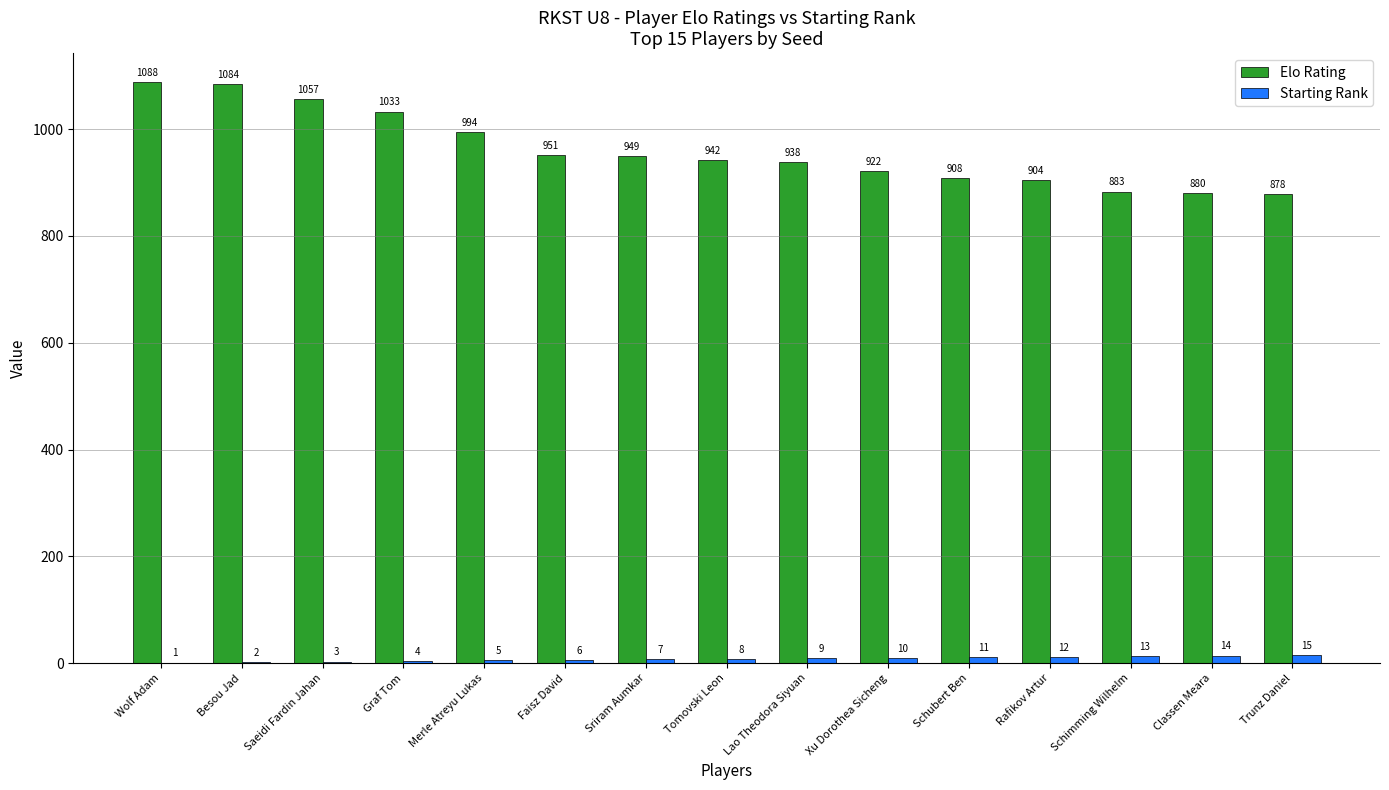

What is the total value across all series at Xu Dorothea Sicheng?

932